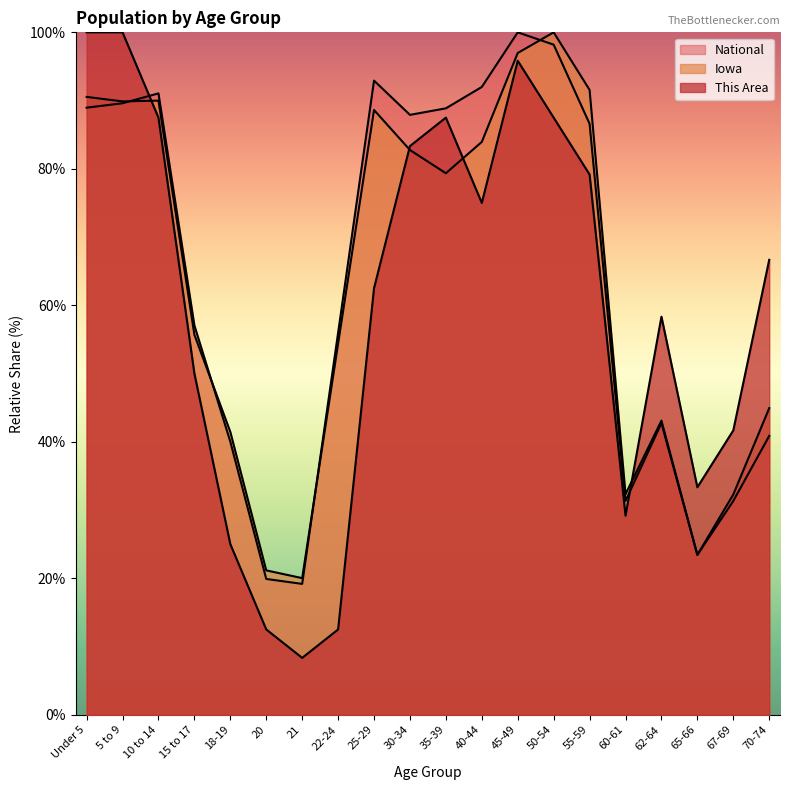

Between 22-24 and 25-29, which series saw the biggest shift?

This Area